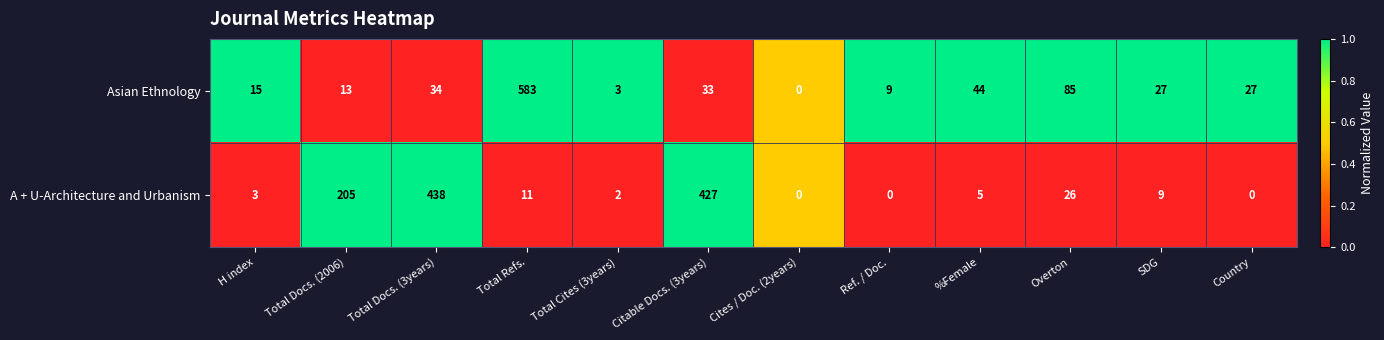

What is the average value of the Asian Ethnology series?

73